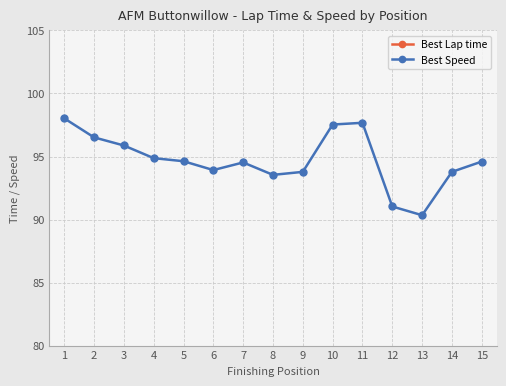

What is the value of the Best Speed point at the 9th from the left?

93.8